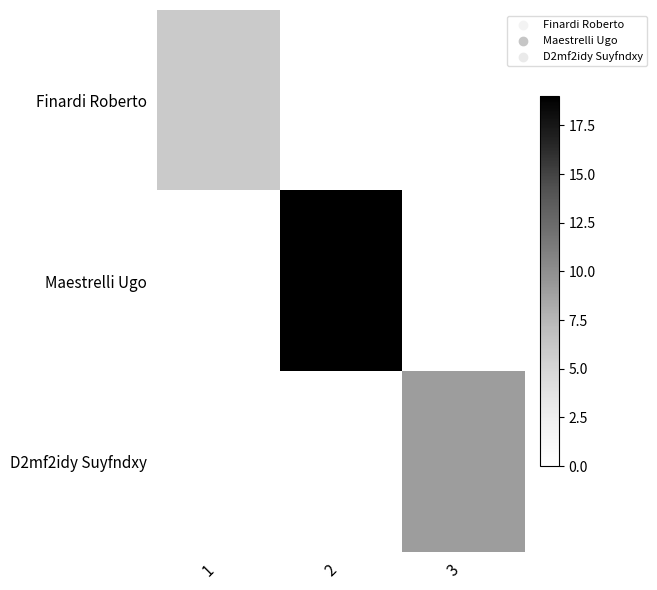

At which category does the chart reach its peak across all series?

2